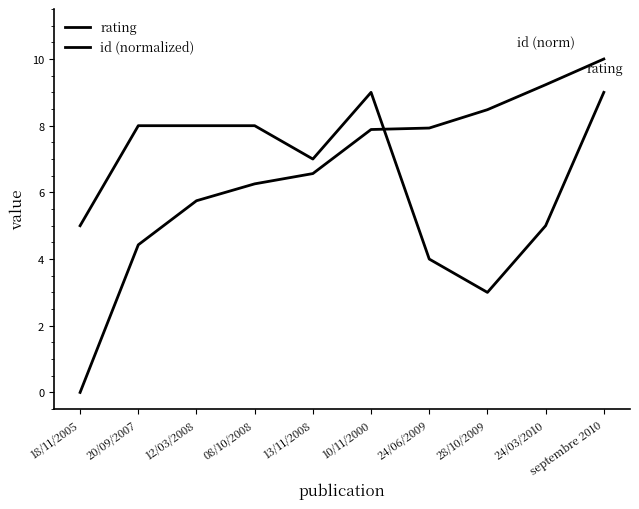

At 08/10/2008, list the series in order from smallest to largest.

id (normalized), rating